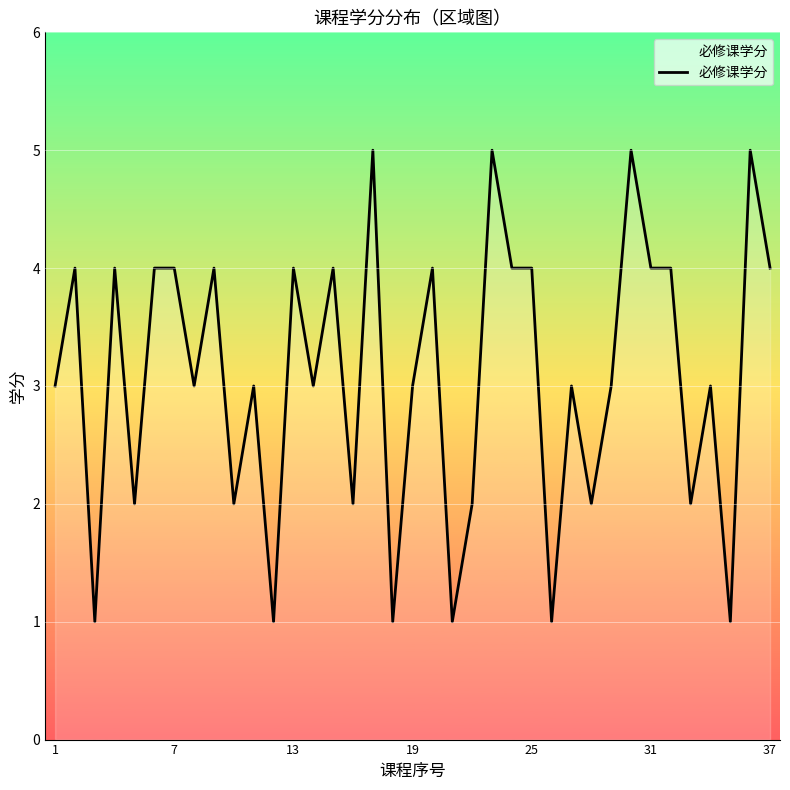

What is the difference between the maximum and minimum values?

4